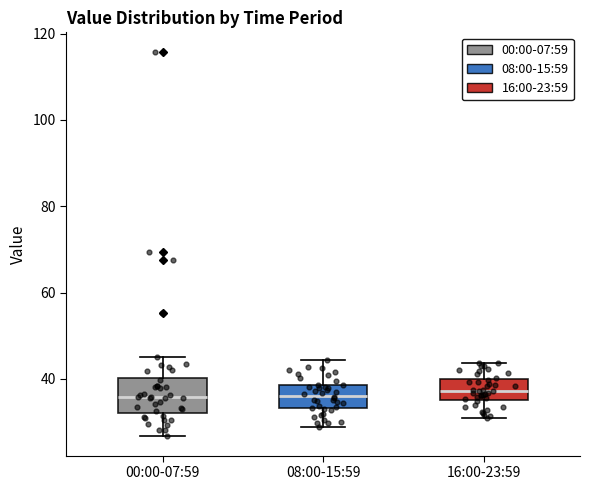

Which box is the tallest, from its lower edge to its upper edge?

00:00-07:59